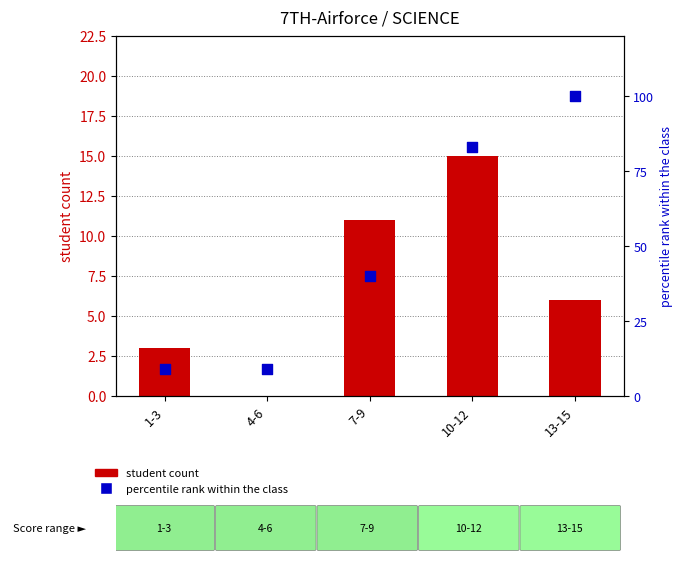

Is the value of percentile rank within the class at 10-12 greater than the value of student count at 1-3?

Yes